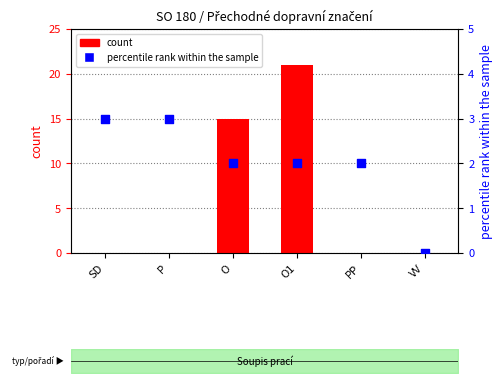

At how many categories does at least one series exceed 4?

2